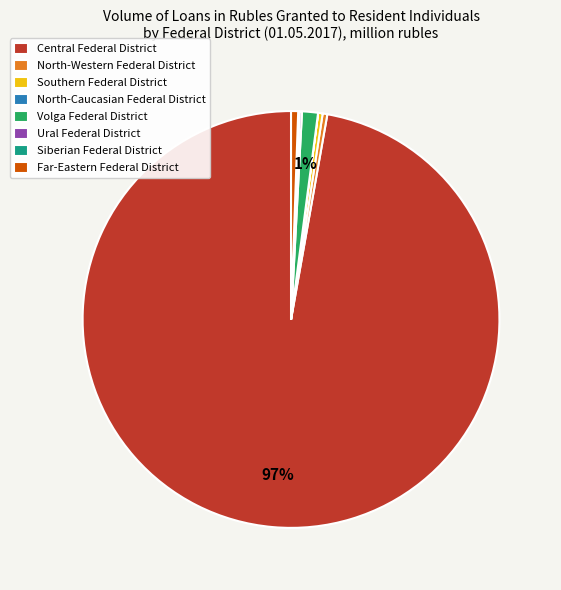

Which slice is the largest?

Central Federal District